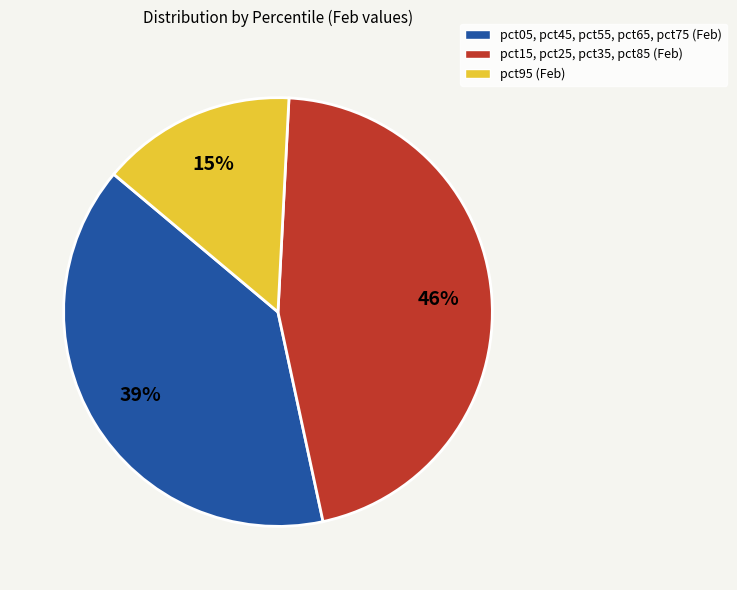

To the nearest percent, what is the difference between the largest and smallest slice percentages?

31%